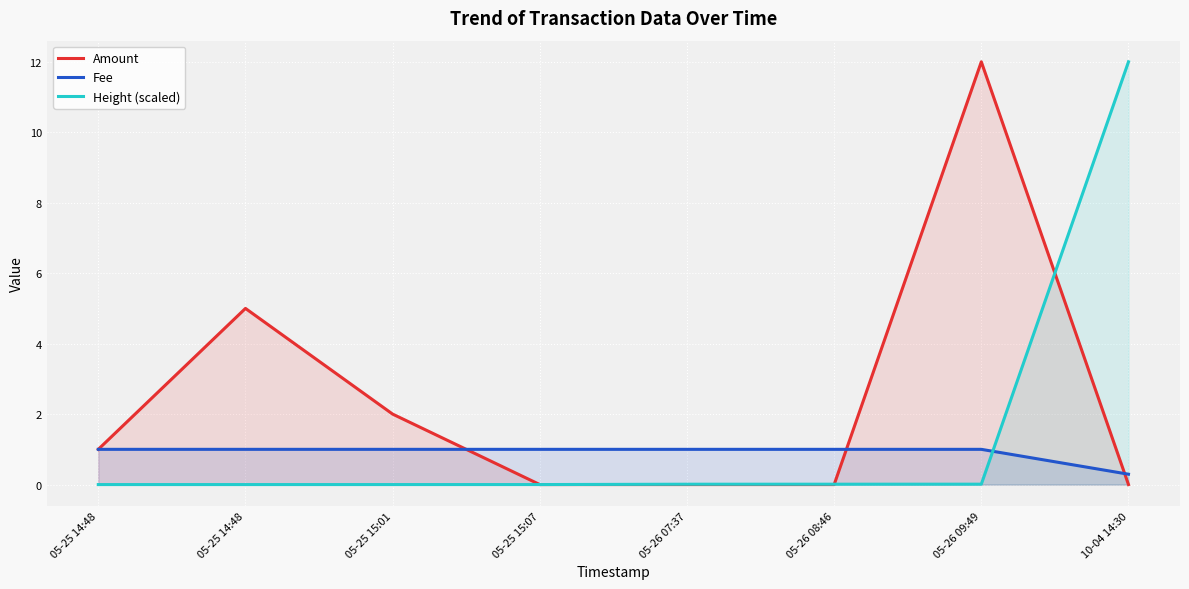

The Fee series shows 1.0 at 05-26 07:37. True or false?

True